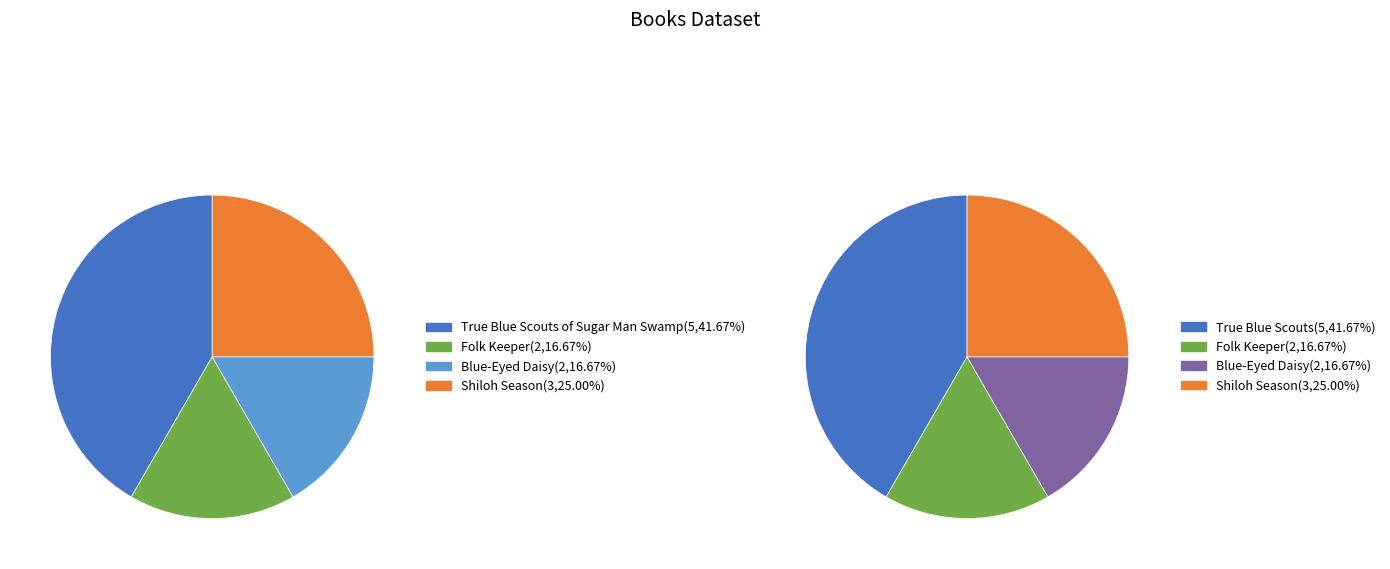

Between Shiloh Season and True Blue Scouts of Sugar Man Swamp, which is larger?

True Blue Scouts of Sugar Man Swamp